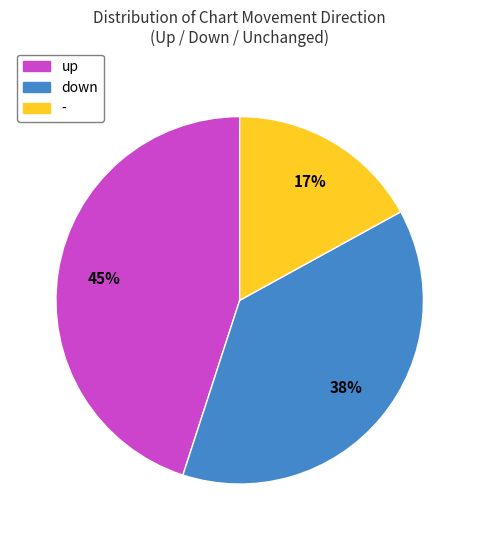

Is it true that - is 8% of the pie?

False